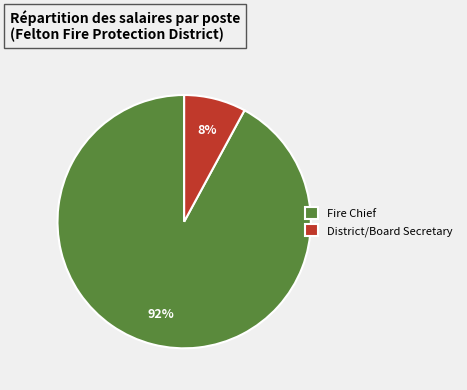

Combined, do Fire Chief and District/Board Secretary account for over 50%?

Yes